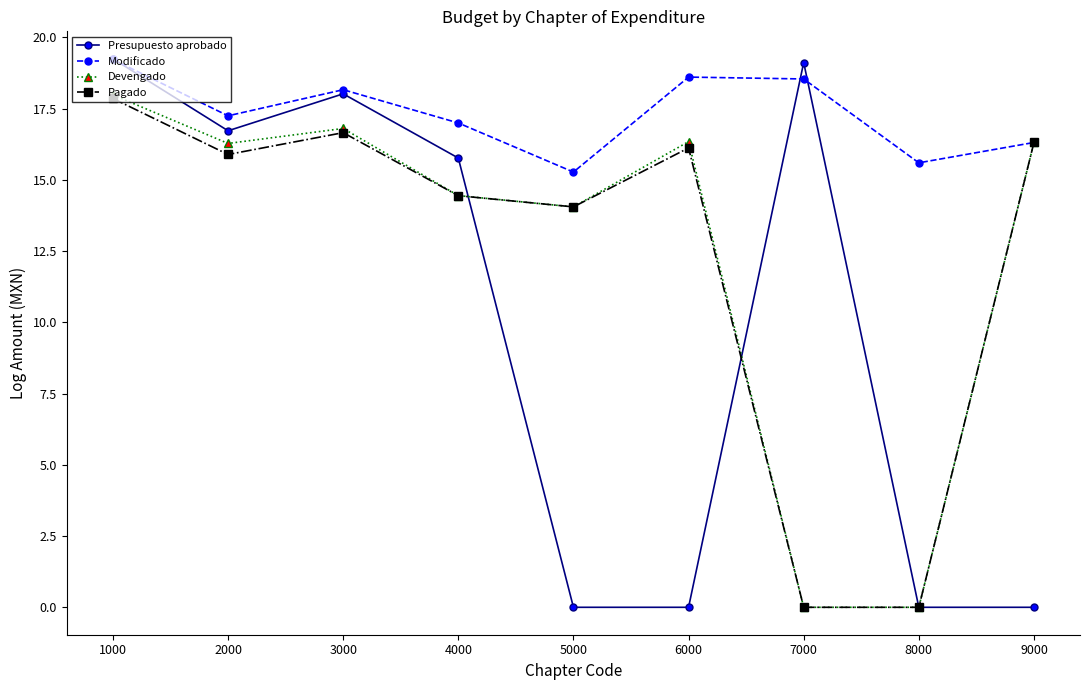

Which series has the largest range (max minus min)?

Presupuesto aprobado